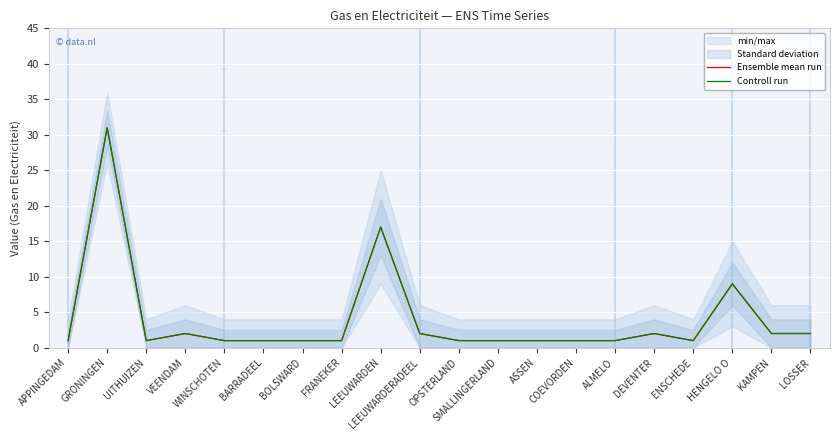

Is this an area chart (filled region under the line)?

No